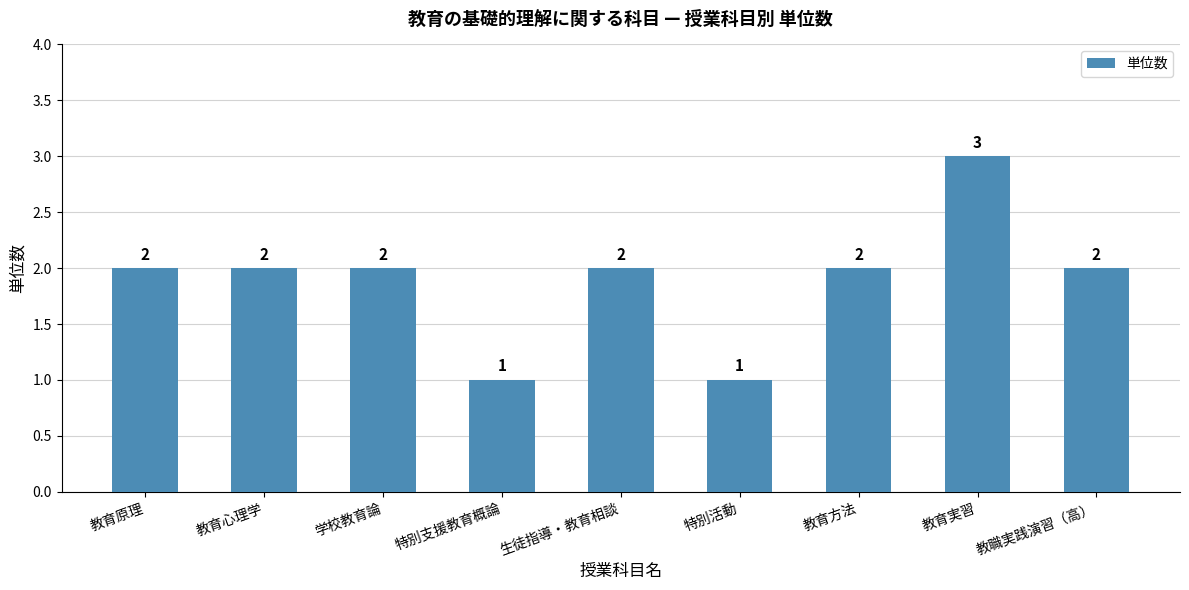

What is the label of the 1st bar from the left?

教育原理